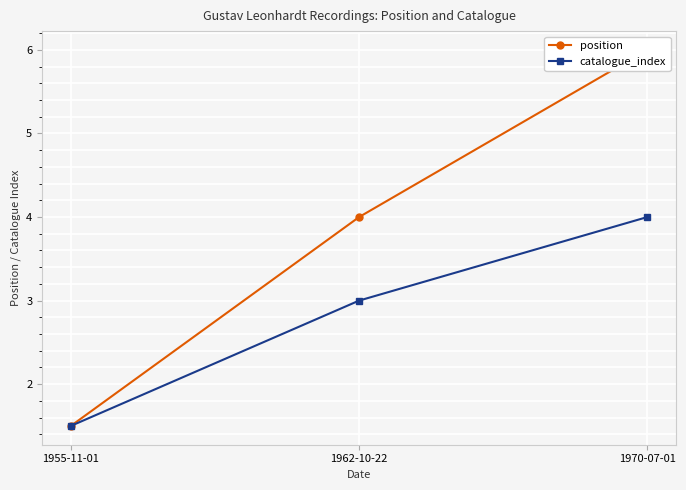

Count the position values in the range 1 to 6.

3